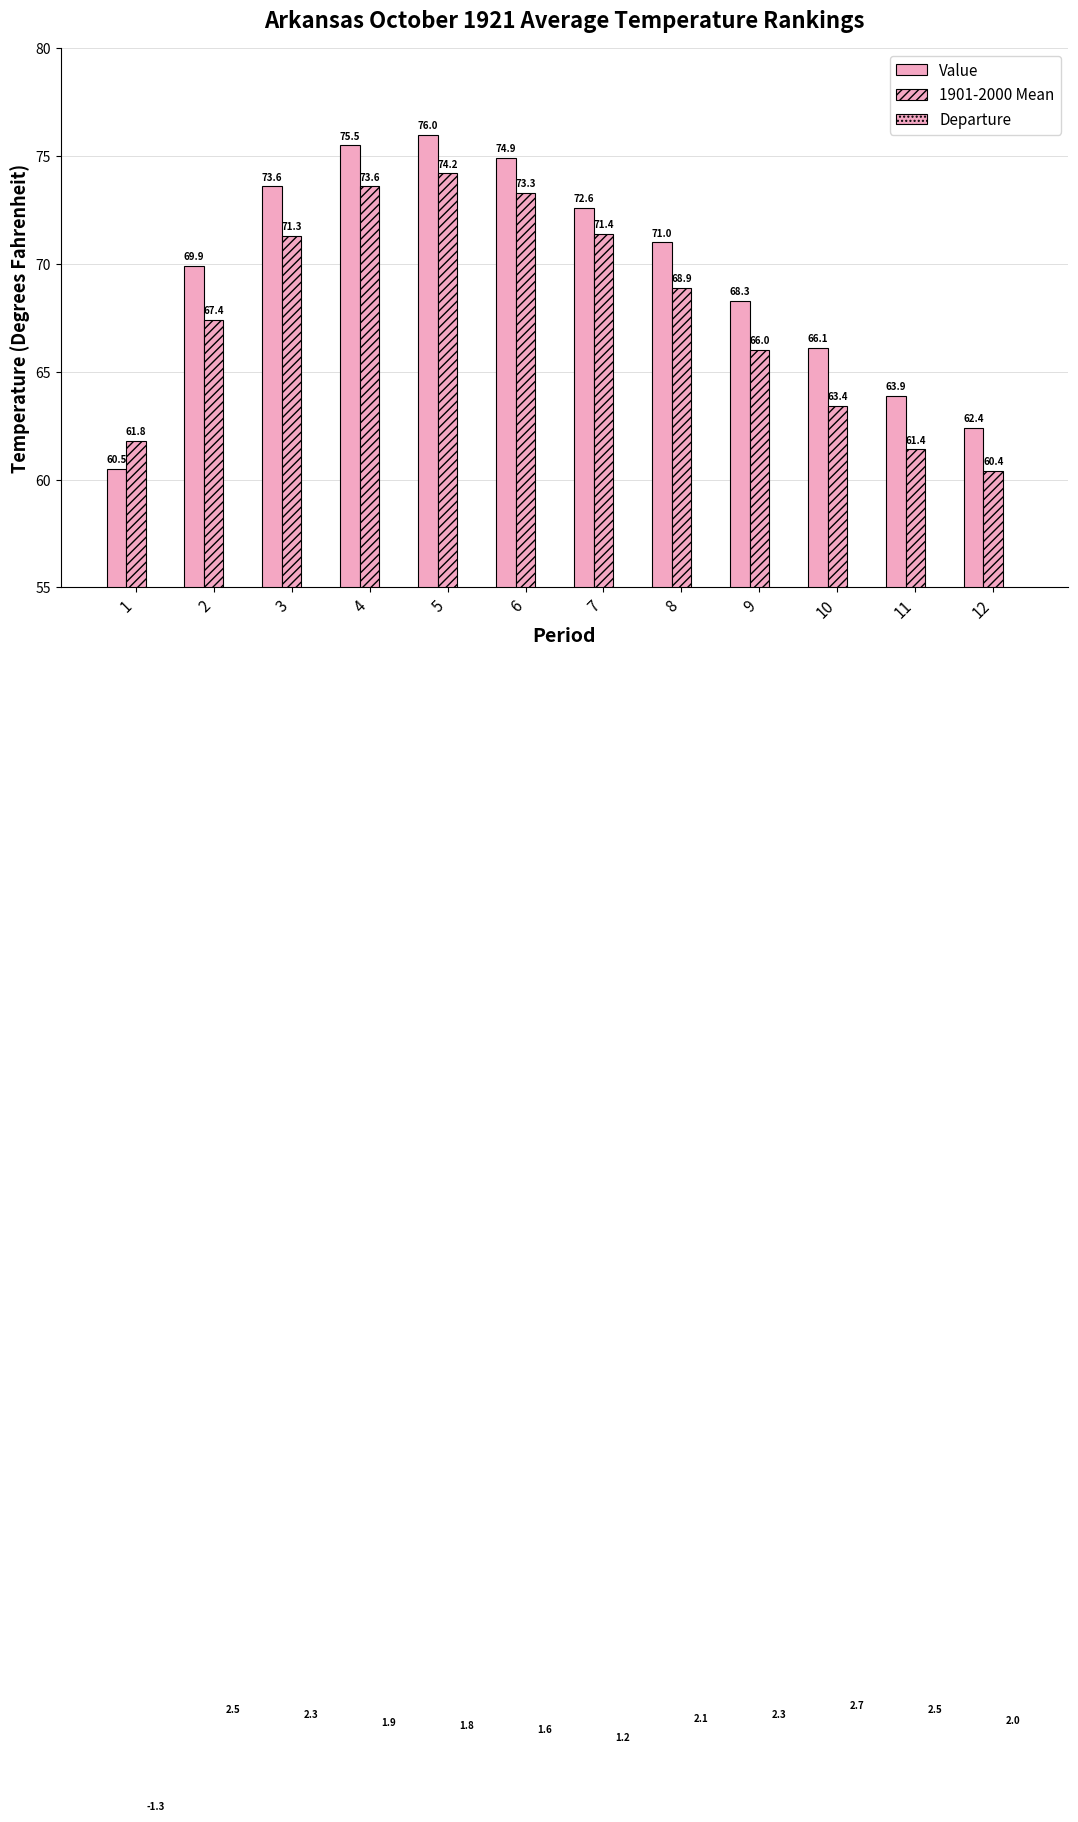

At which category is the sum across all series the highest?

5